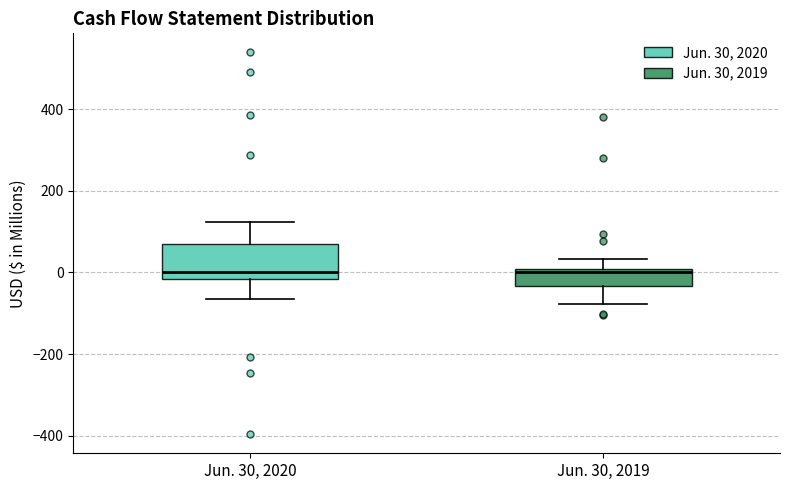

Reading left to right, read every box against the y-axis: the position of its median line, the range the box covers, and the ends of its whiskers. The values are not printed on the chart, so give them approximately, as read against the axis.

Jun. 30, 2020: median 0, box -20 to 80, whiskers -60 to 120
Jun. 30, 2019: median 0 (just below the box's upper edge), box -40 to 0, whiskers -80 to 40